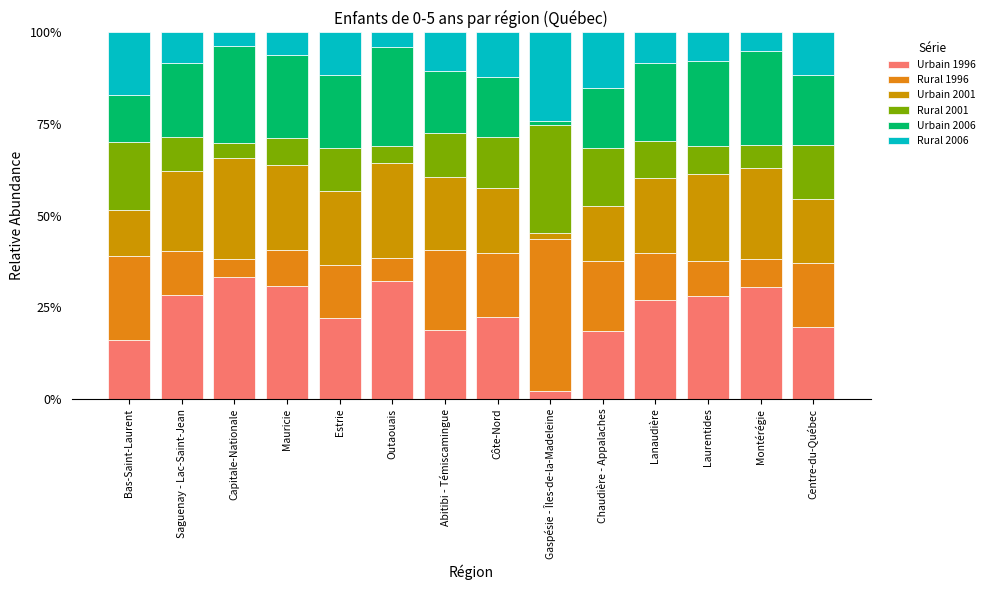

Does the chart contain any negative values?

No